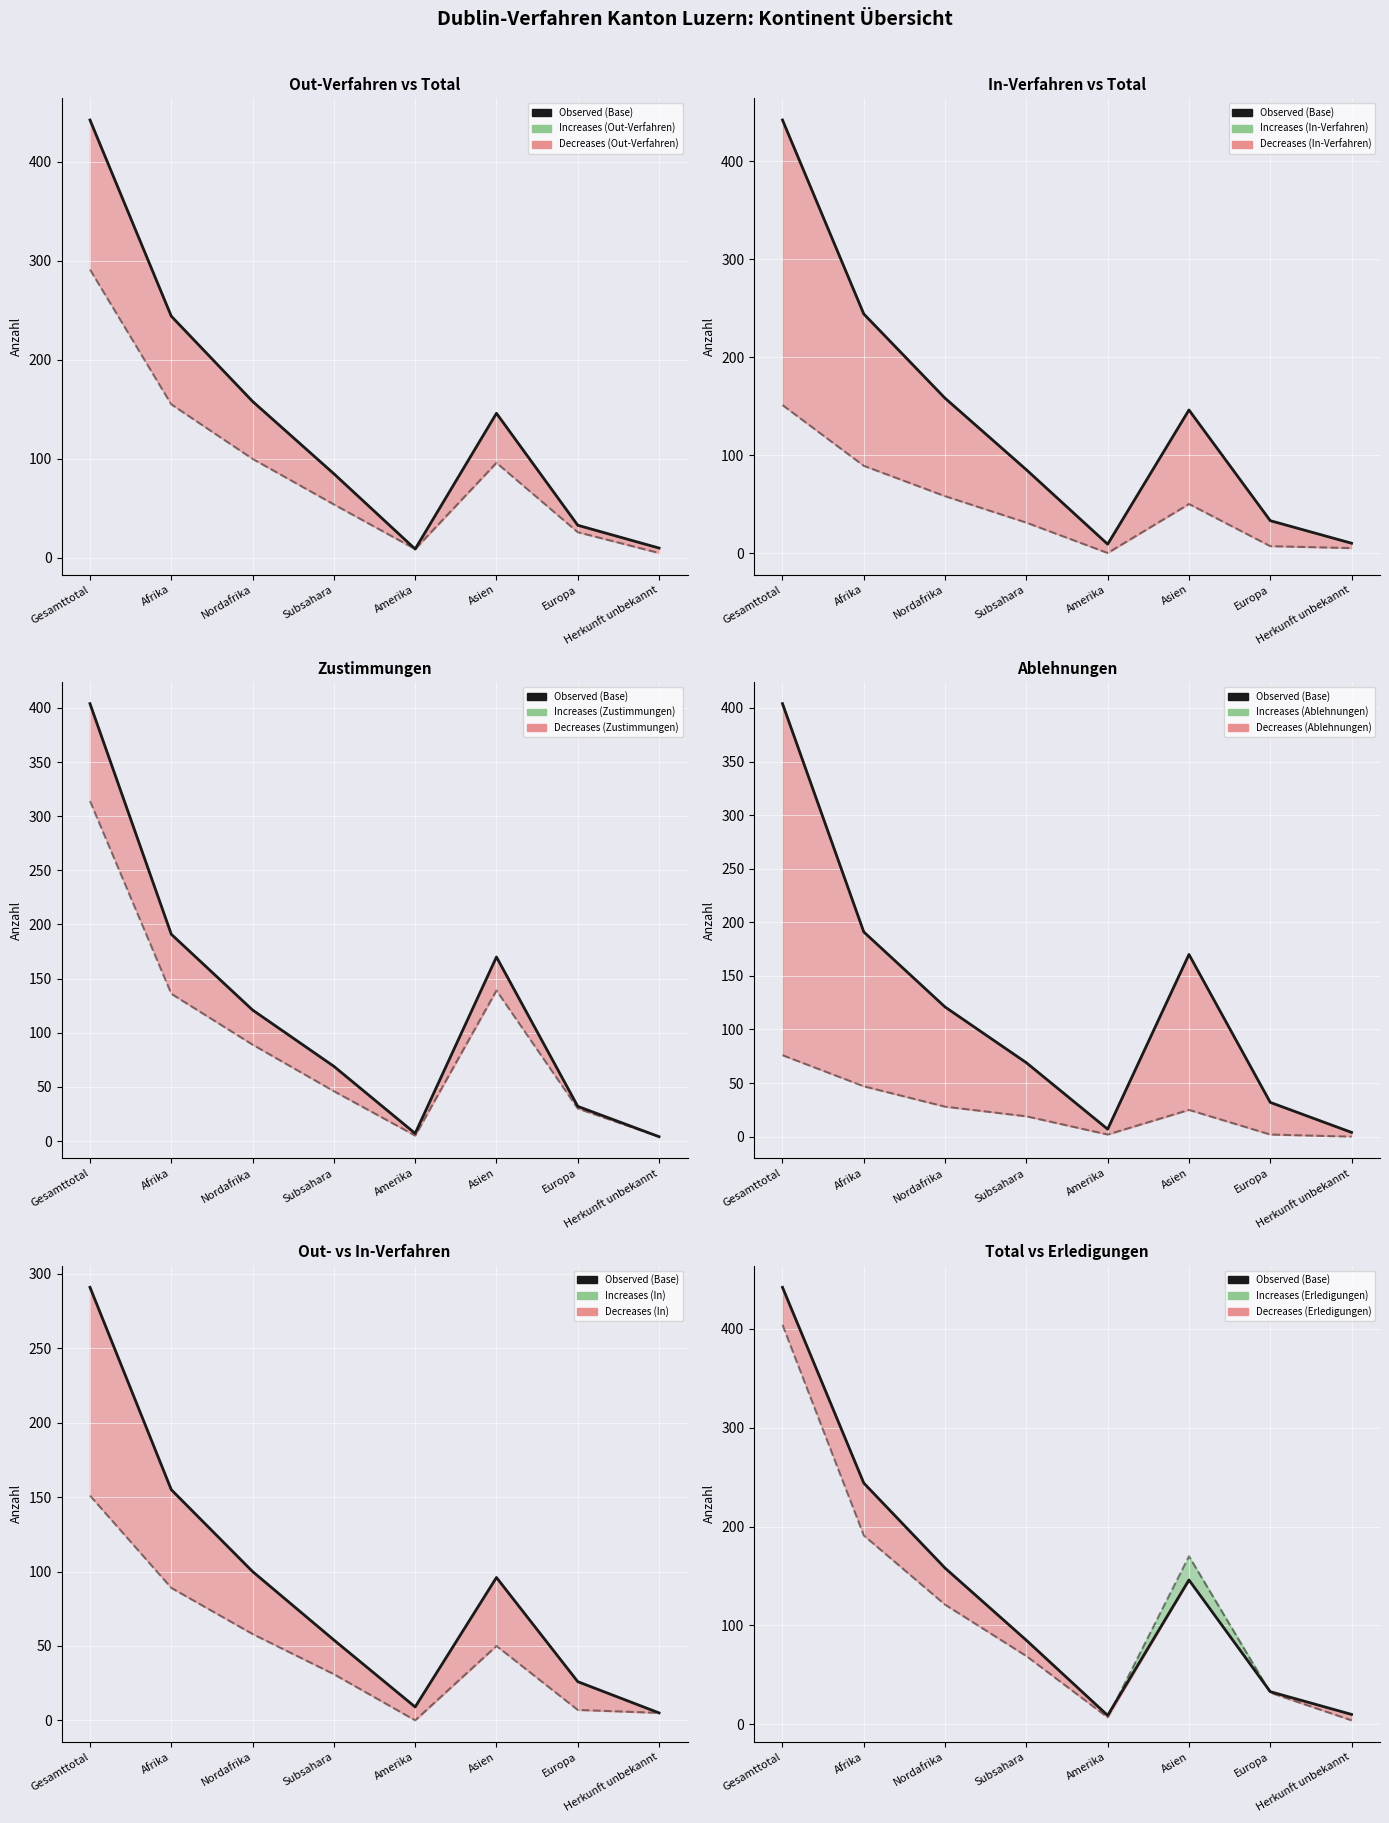

In Observed (Base), how many points are higher than both neighbors (excluding endpoints)?

1